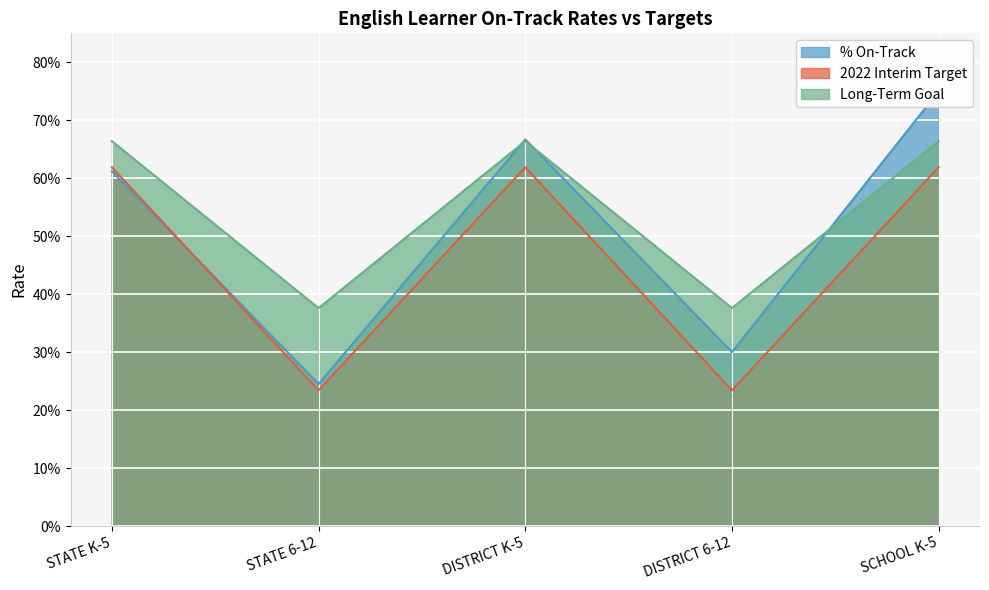

What are all the series names shown in the legend?

% On-Track, 2022 Interim Target, Long-Term Goal